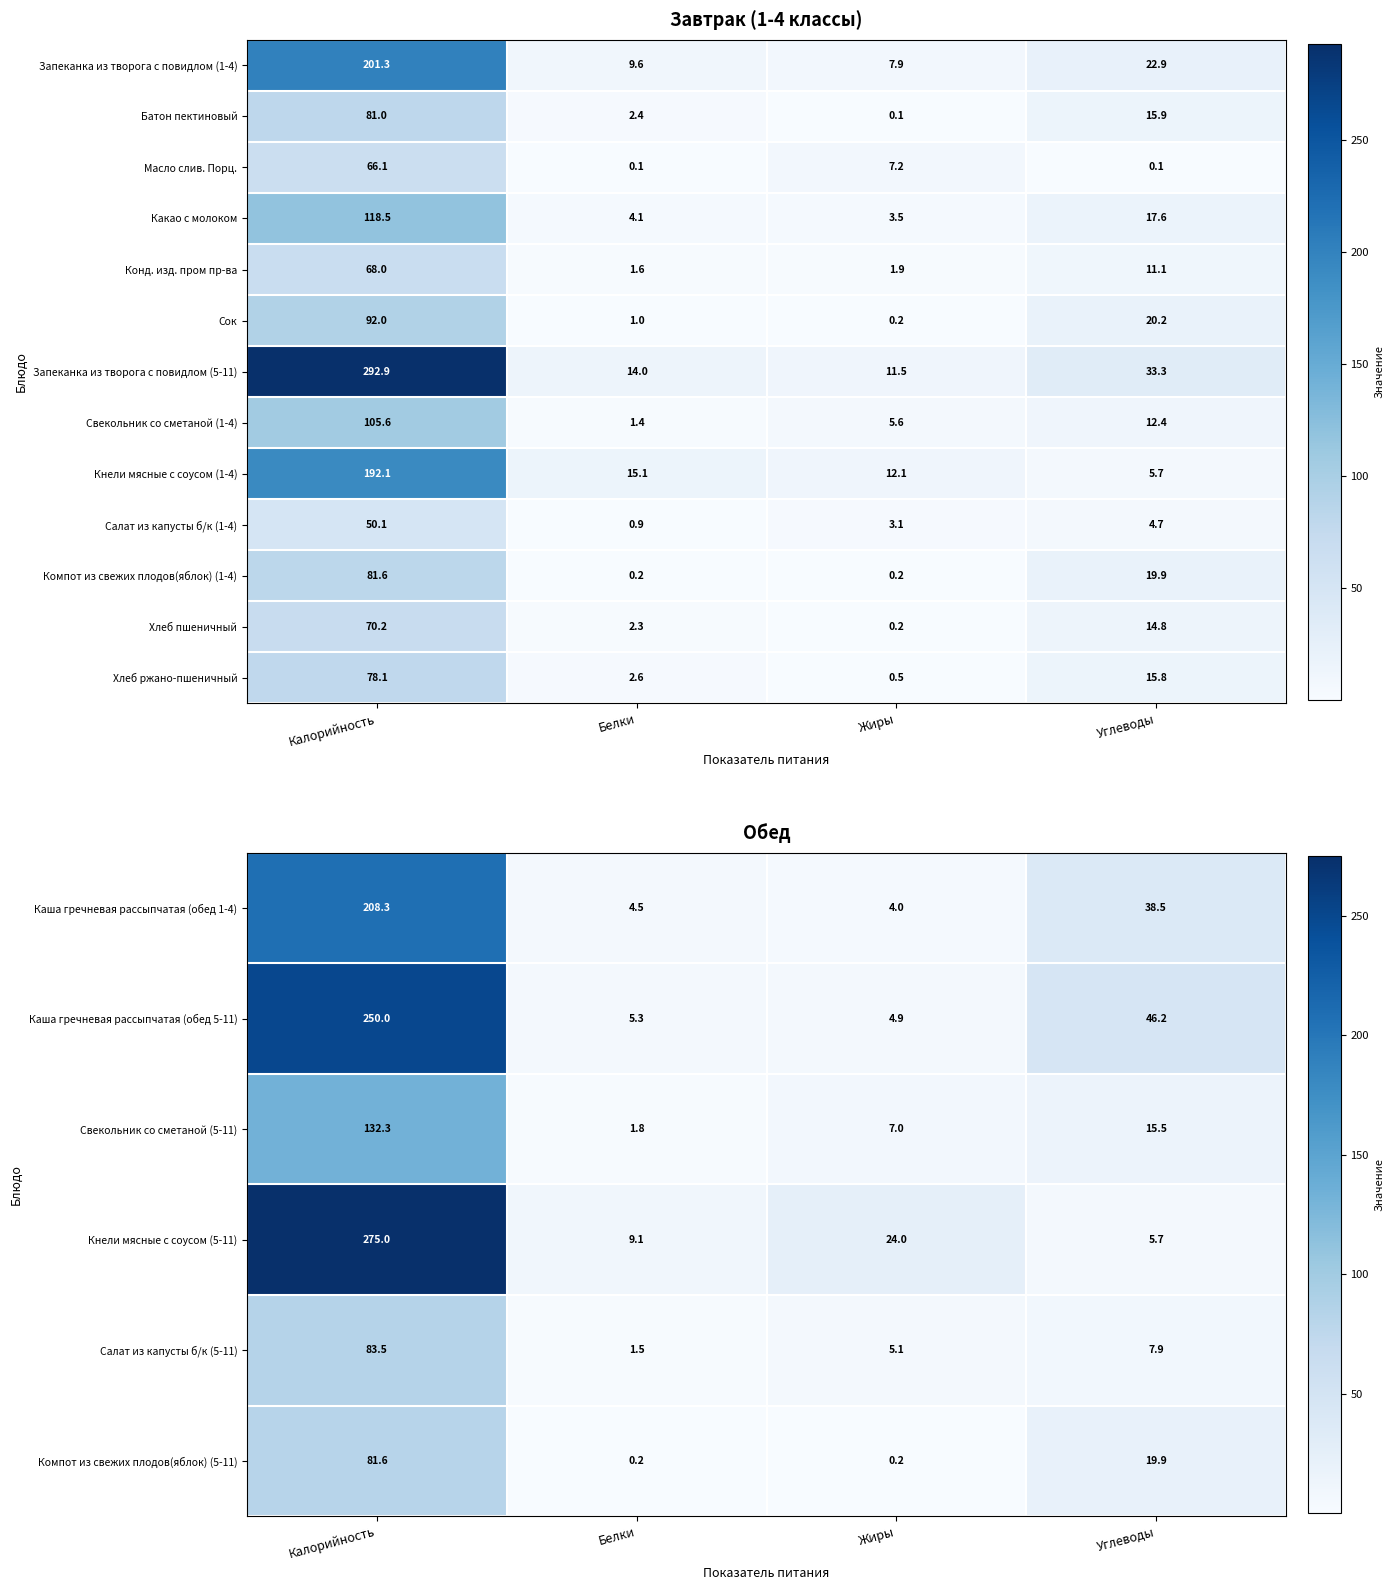

True or false: Запеканка из творога с повидлом (1-4) has a value of 12.5 at Жиры.

False